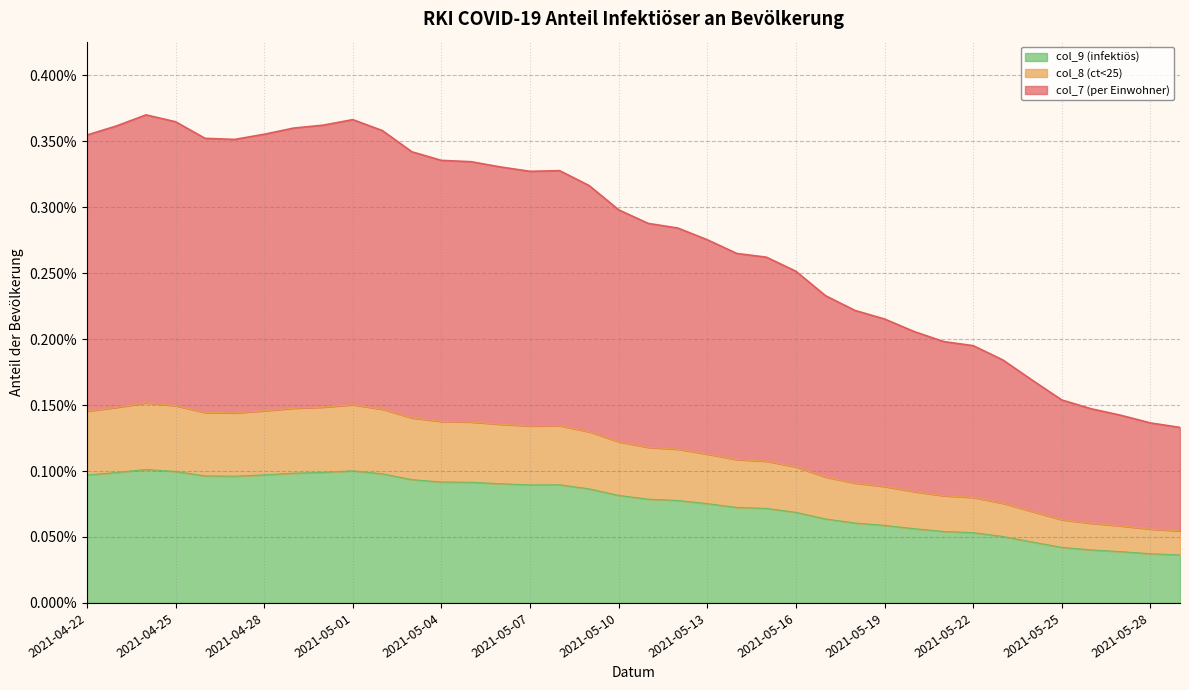

Does the chart have visible grid lines?

Yes